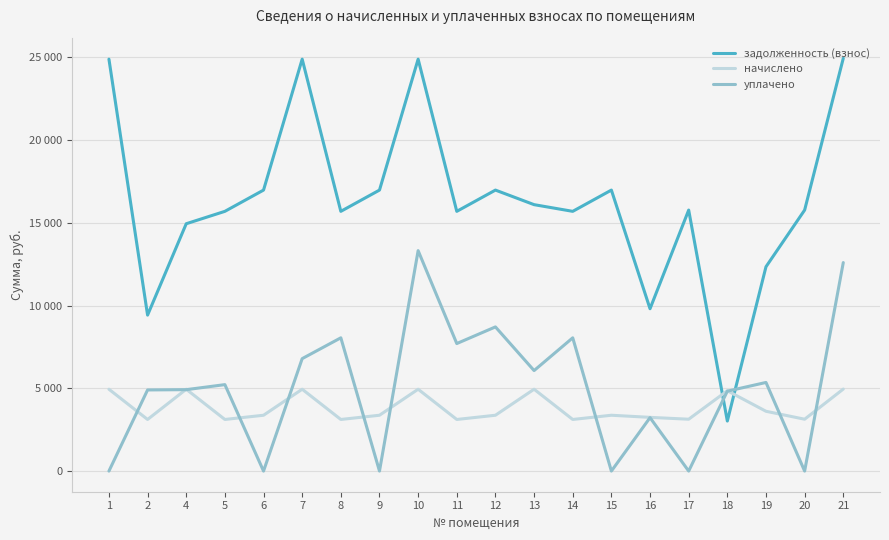

At how many categories does at least one series exceed 7697?

19